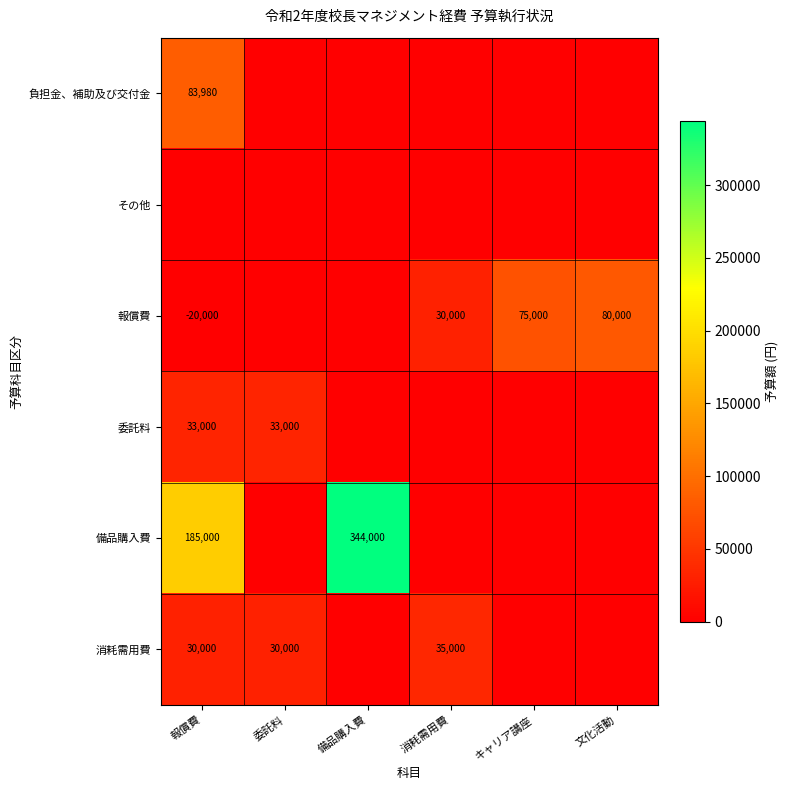

Between キャリア講座 and 備品購入費, which is larger?

キャリア講座